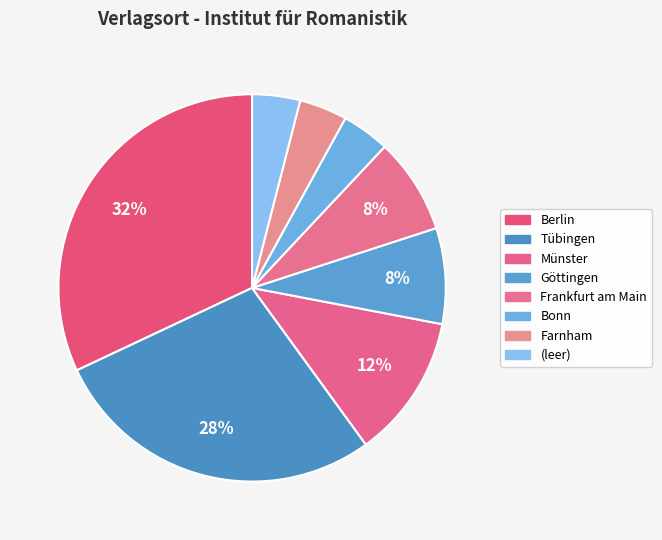

How many segments does this pie chart have?

8